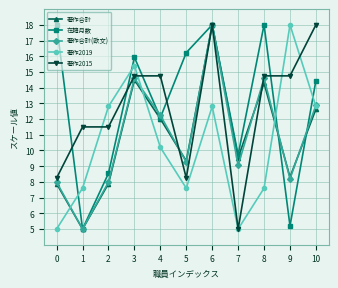

At how many categories does at least one series exceed 17?

5